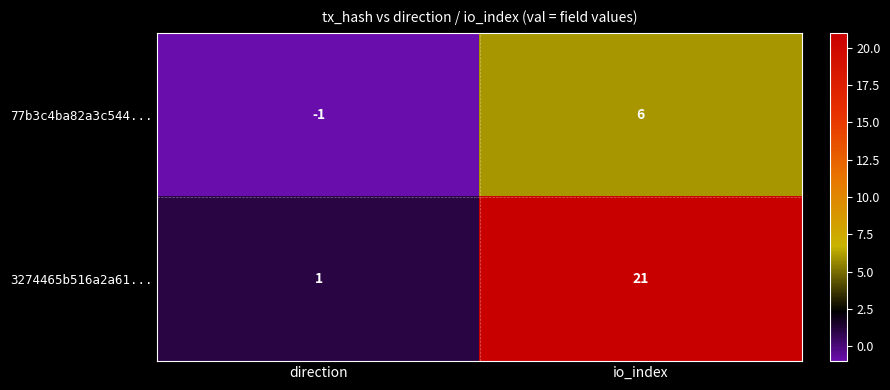

What is the difference between the 77b3c4ba82a3c544... values at io_index and direction?

7